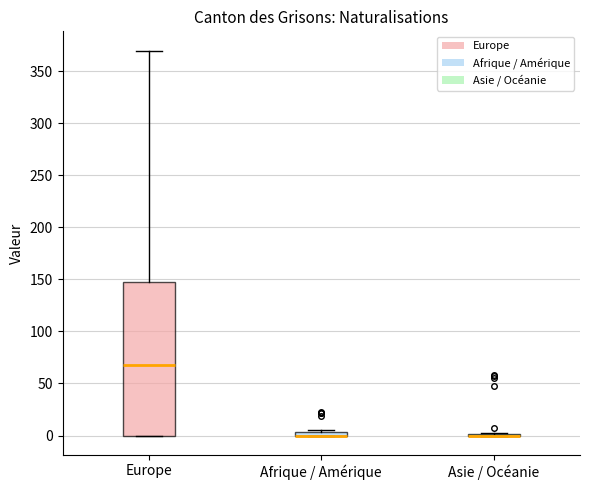

Where is the lower edge of the box for Europe on the y-axis? The values are not printed on the chart, so give them approximately, as read against the axis.

0